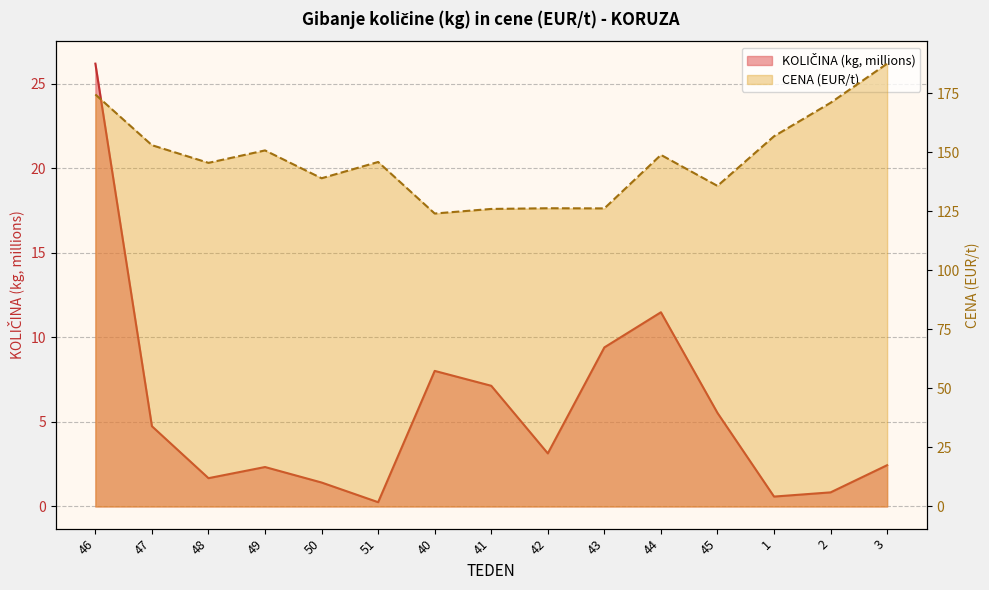

What position from the left is 43?

10